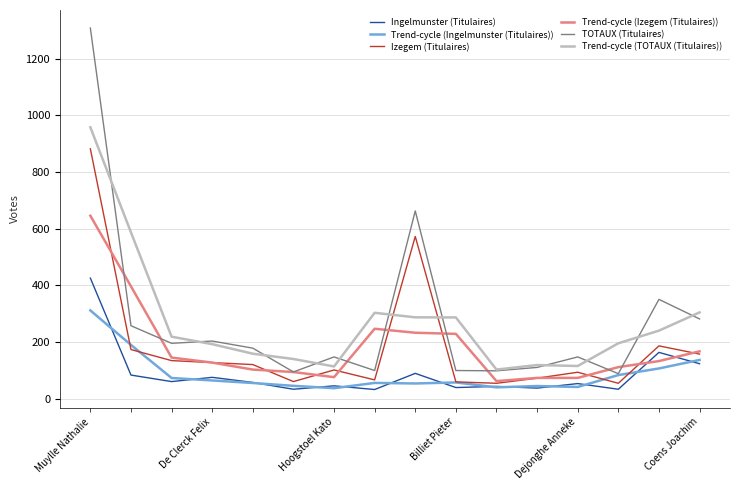

Rank the series by their maximum value, from lowest to highest.

Trend-cycle (Ingelmunster (Titulaires)), Ingelmunster (Titulaires), Trend-cycle (Izegem (Titulaires)), Izegem (Titulaires), Trend-cycle (TOTAUX (Titulaires)), TOTAUX (Titulaires)